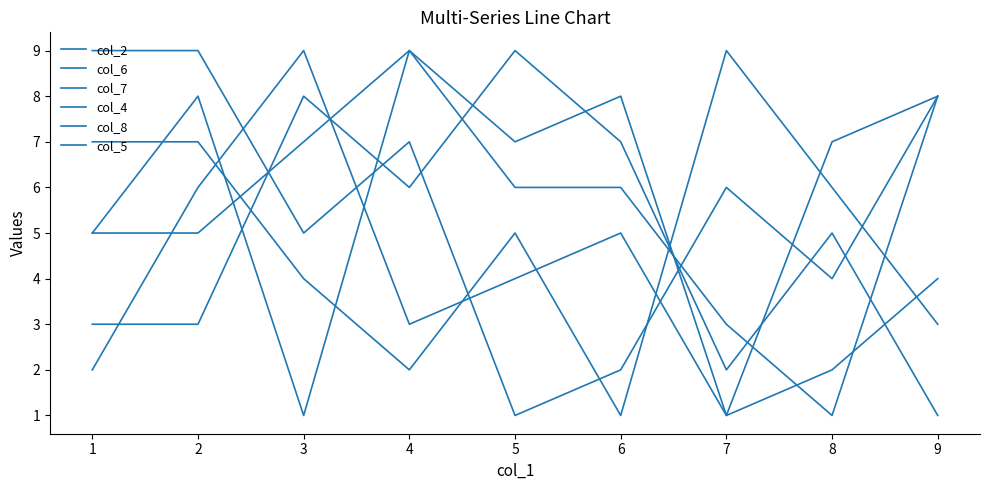

True or false: col_7 and col_2 intersect in this chart.

True